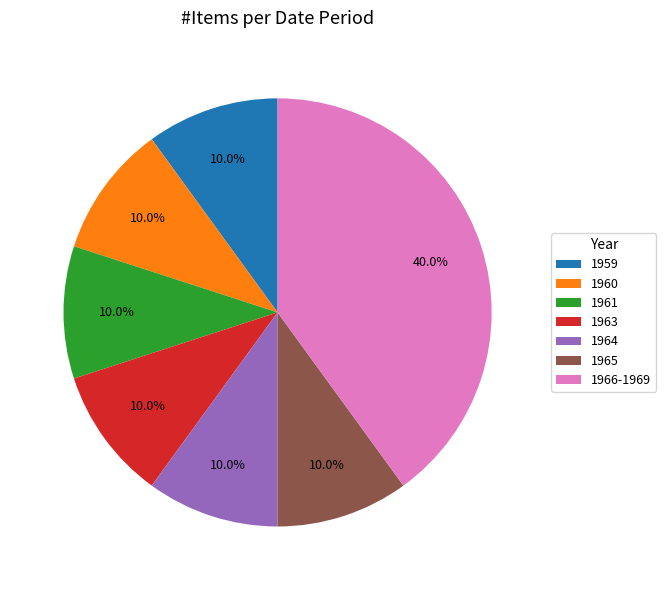

Is there a majority slice in this chart?

No